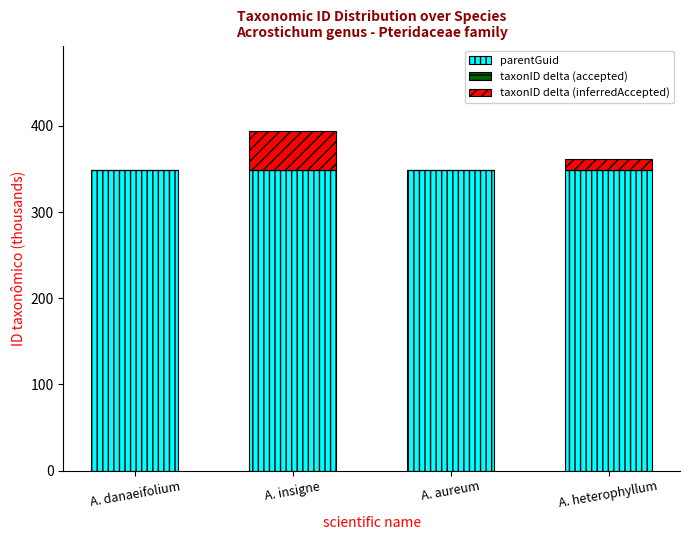

Count the taxonID delta (accepted) values in the range 0 to 1.

4